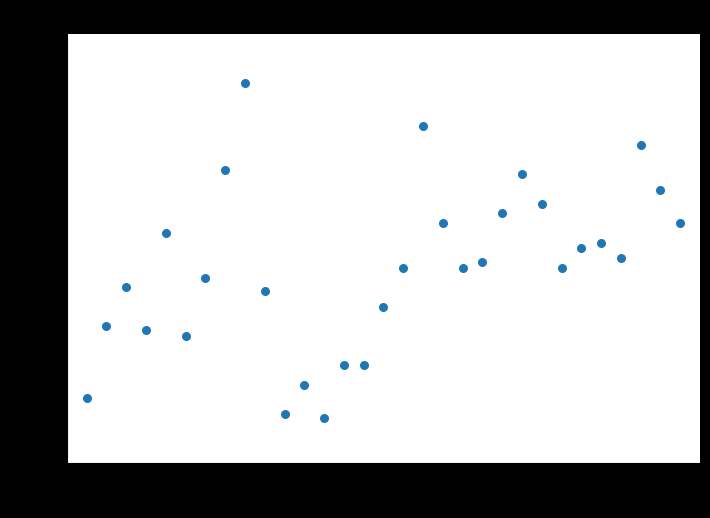

What is the range of Y values (max minus min)?

17.2